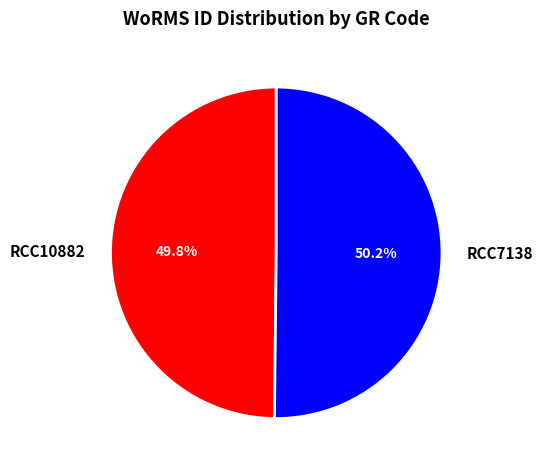

Approximately how many times larger is the value at RCC7138 compared to RCC10882?

1.0